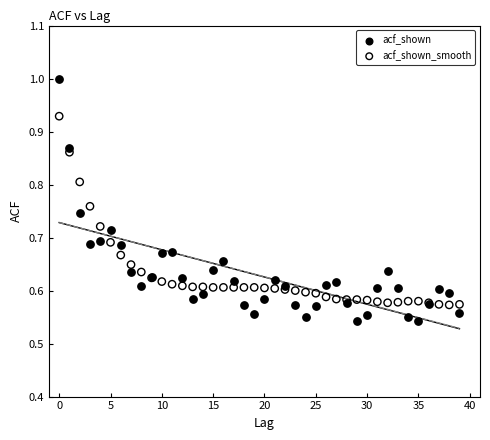

Which series reaches the maximum Y coordinate?

acf_shown